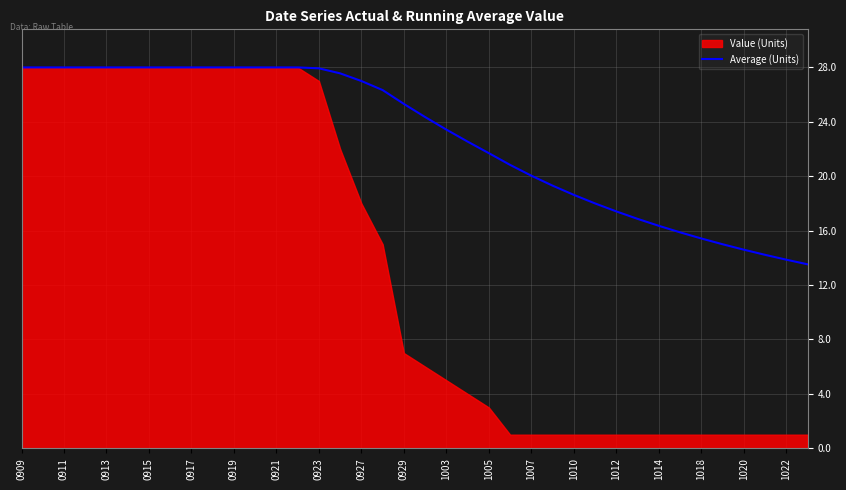

What is the difference between the second highest and minimum values?

14.5